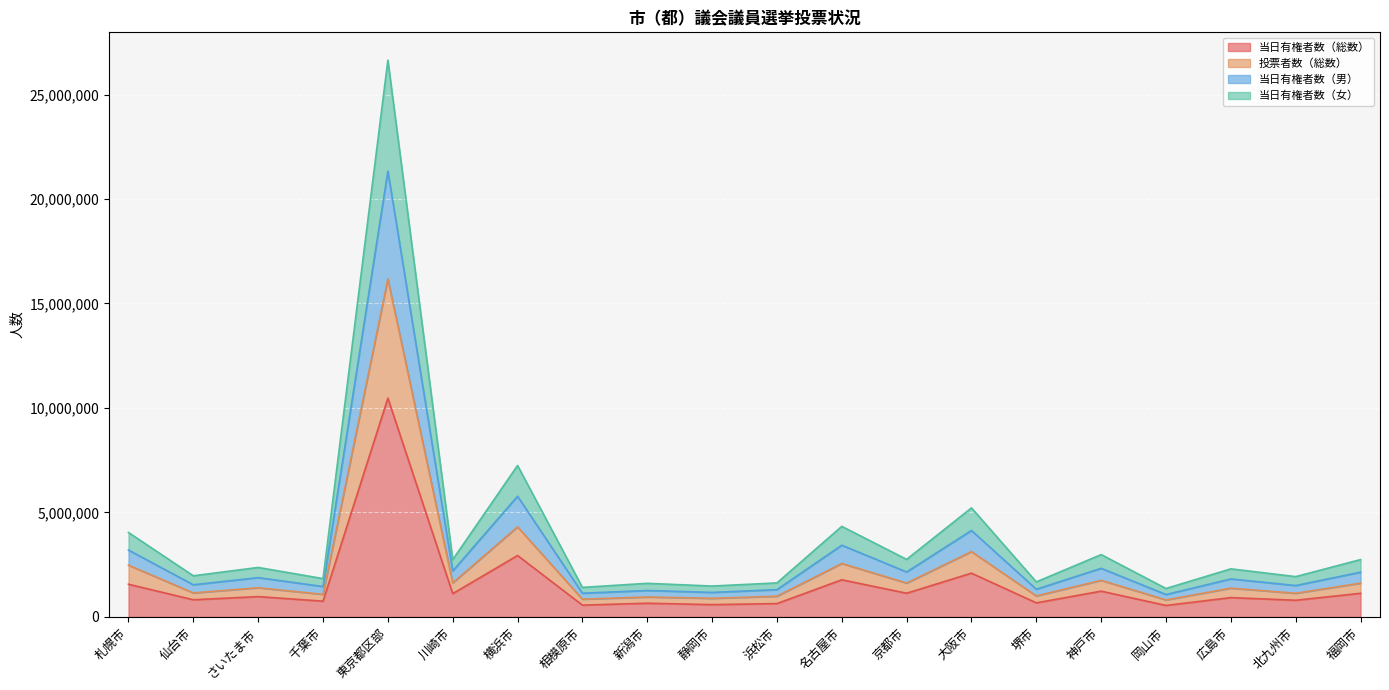

How many data points in 投票者数（総数） are above 1394803?

9